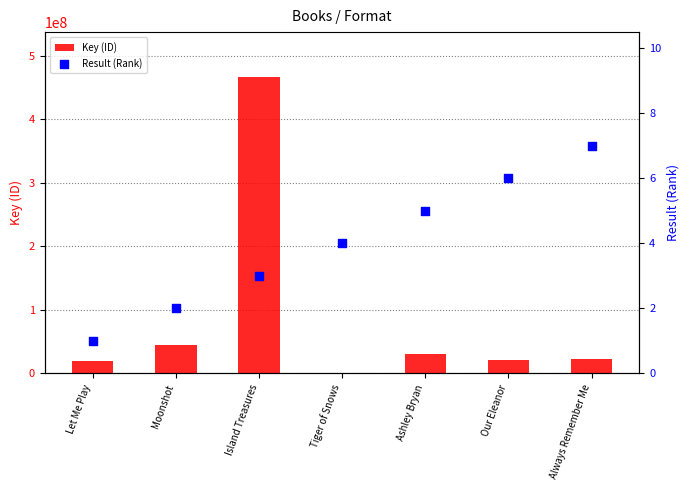

What are all the series names shown in the legend?

Key (ID), Result (Rank)